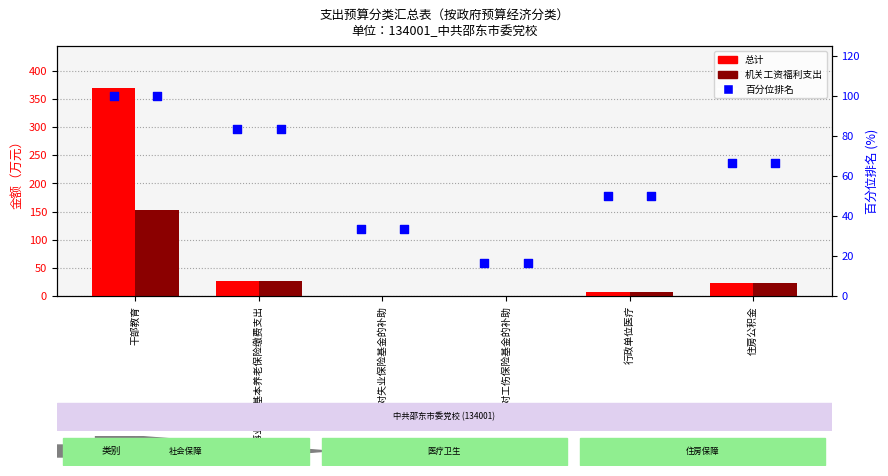

At which category is the sum across all series the highest?

干部教育